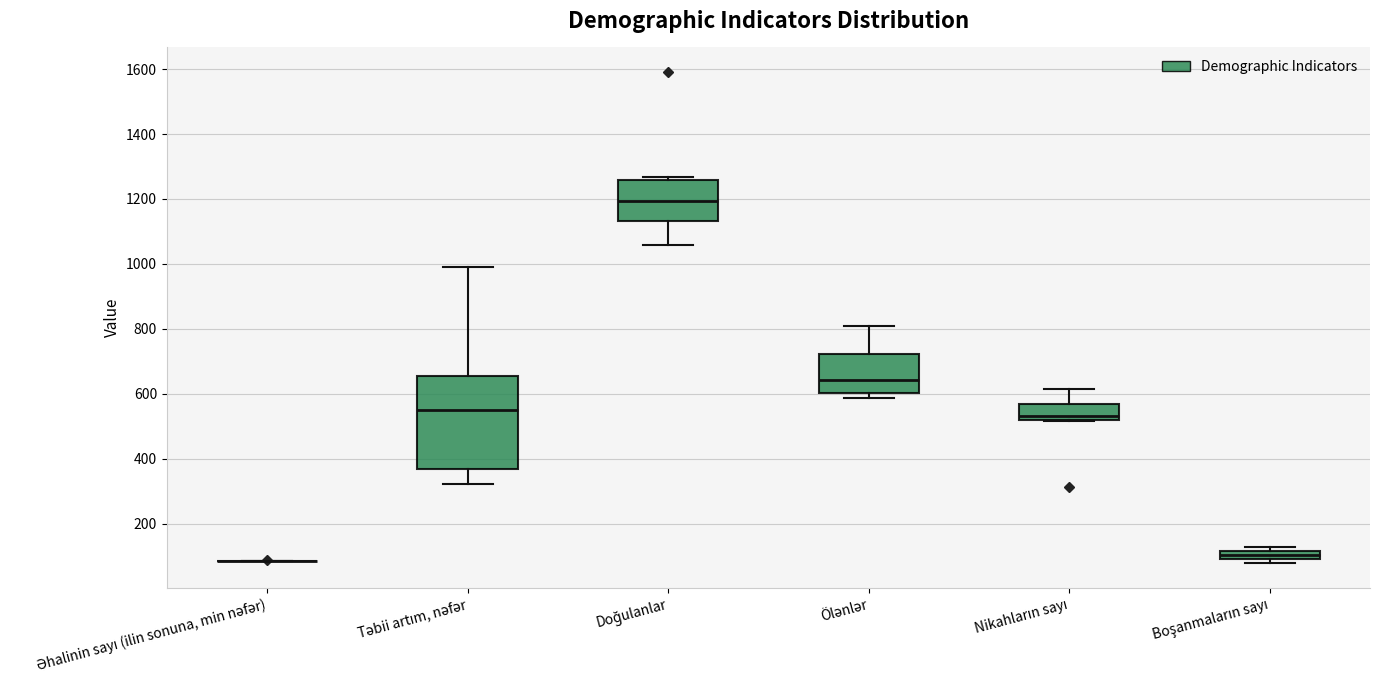

Which box is the tallest, from its lower edge to its upper edge?

Təbii artım, nəfər